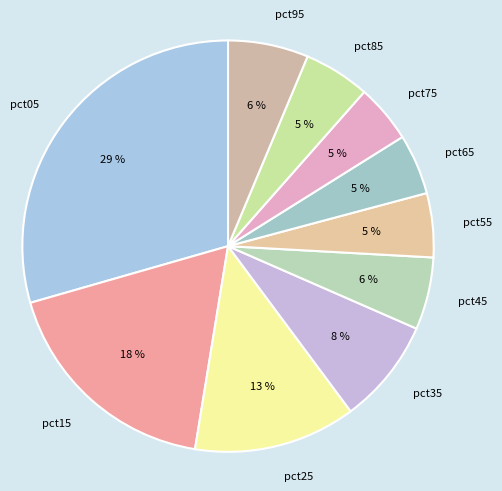

To the nearest percent, what percentage of the pie is pct05?

29%